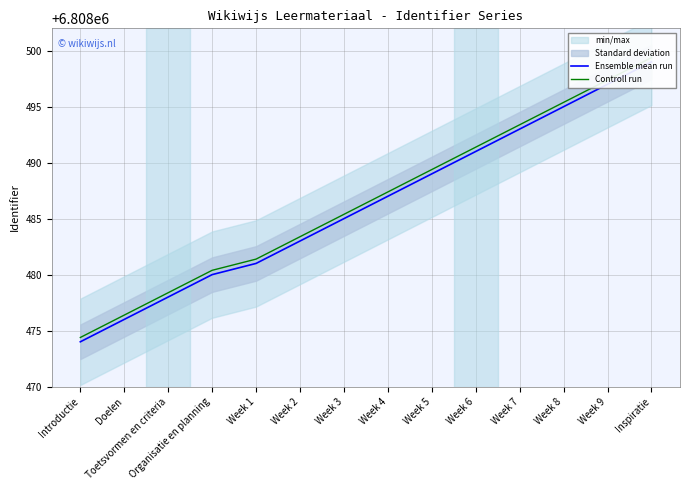

True or false: Ensemble mean run has a value of 9720820.9 at Week 2.

False